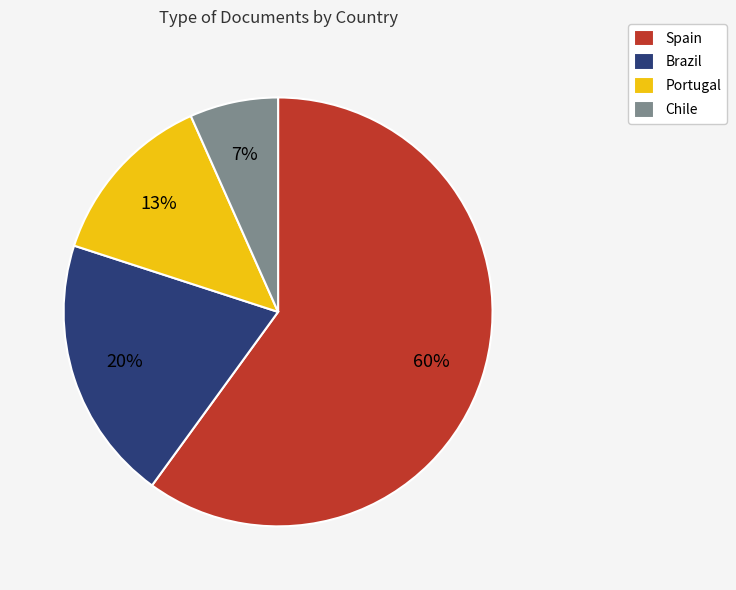

To the nearest percent, what is the average slice percentage?

25%